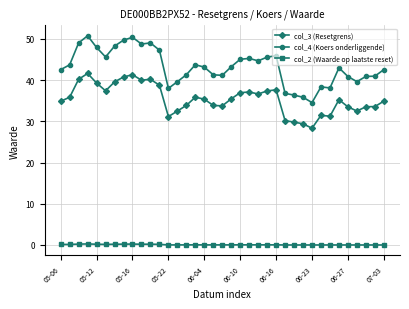

True or false: col_4 (Koers onderliggende) and col_2 (Waarde op laatste reset) intersect in this chart.

False